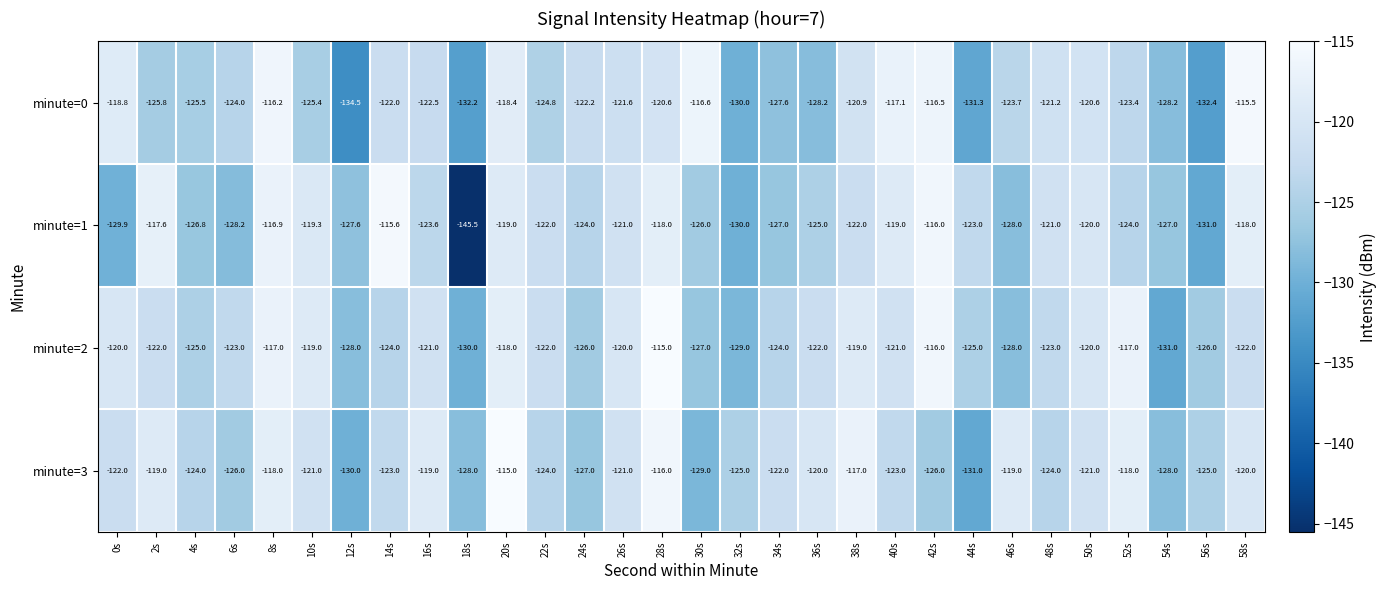

The minute=1 series shows -123.0 at 44s. True or false?

True